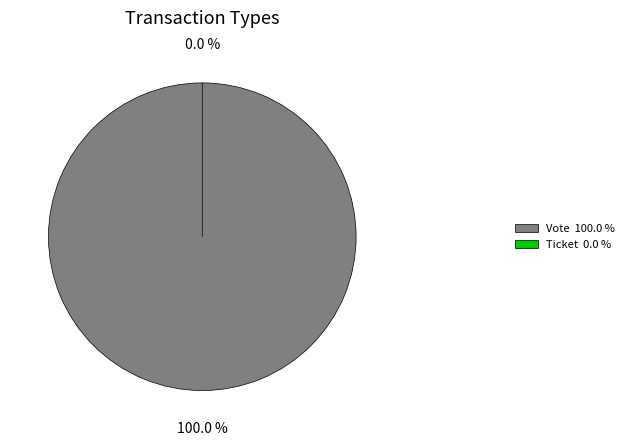

Which slice represents more than half of the pie?

Vote